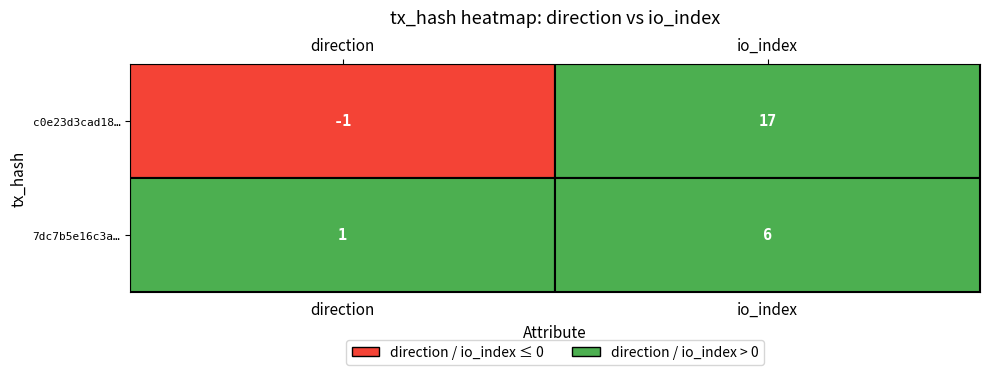

Between 0 and 1, which is larger?

1